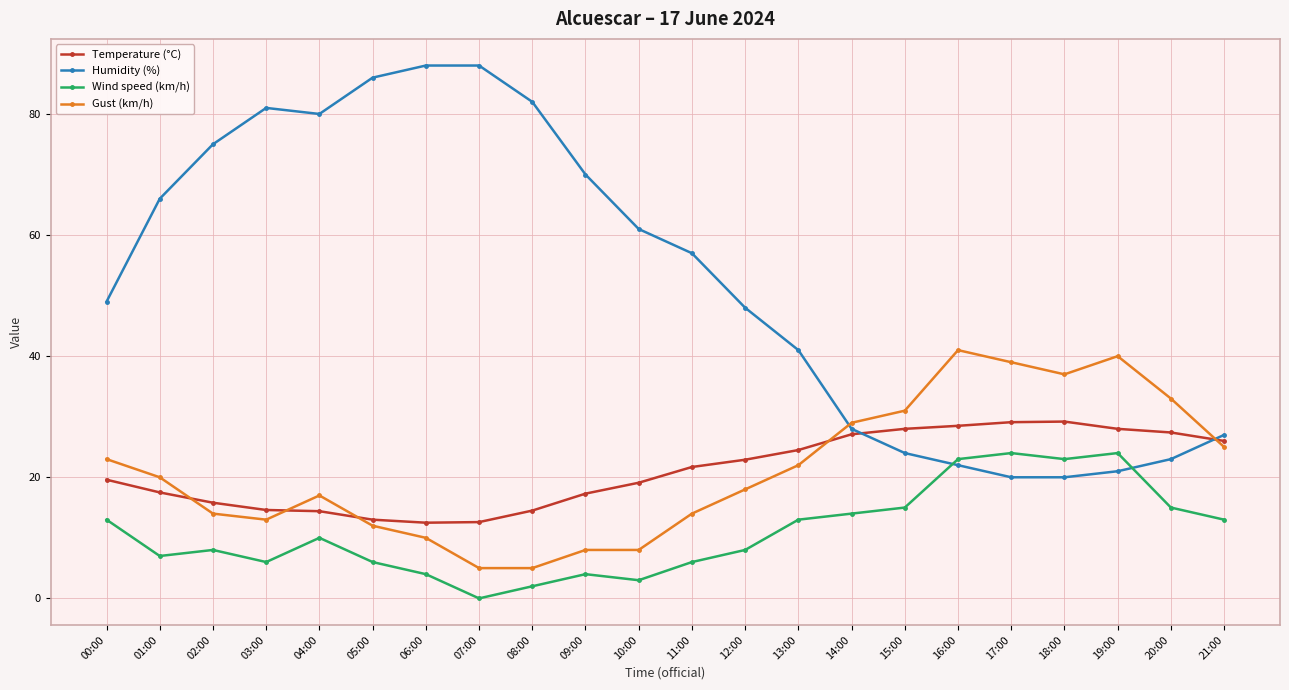

Between 10:00 and 14:00, which series saw the biggest shift?

Humidity (%)